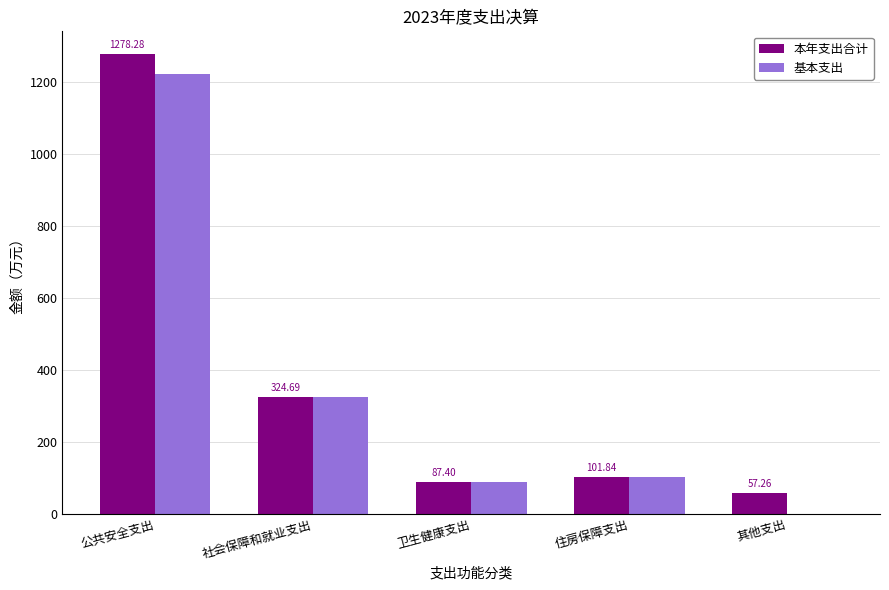

Reading left to right, list all the values displayed in this chart.

本年支出合计: 公共安全支出=1278.3	社会保障和就业支出=324.7	卫生健康支出=87.4	住房保障支出=101.8	其他支出=57.3
基本支出: 公共安全支出=1223.3	社会保障和就业支出=324.7	卫生健康支出=87.4	住房保障支出=101.8	其他支出=0.0